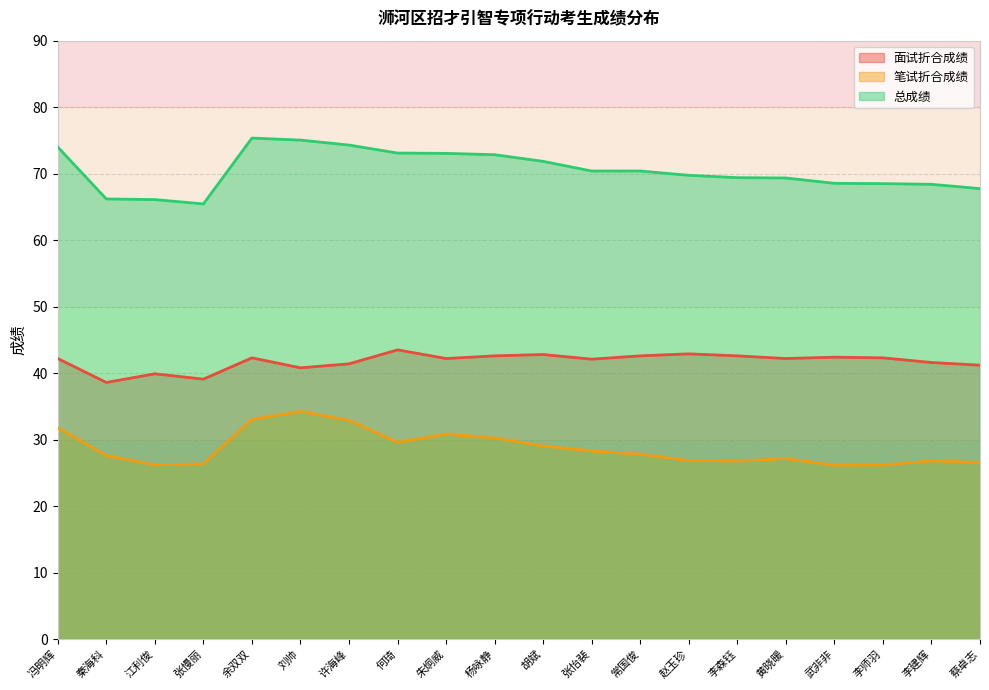

What is the value of the 笔试折合成绩 point at the 10th from the left?

30.2